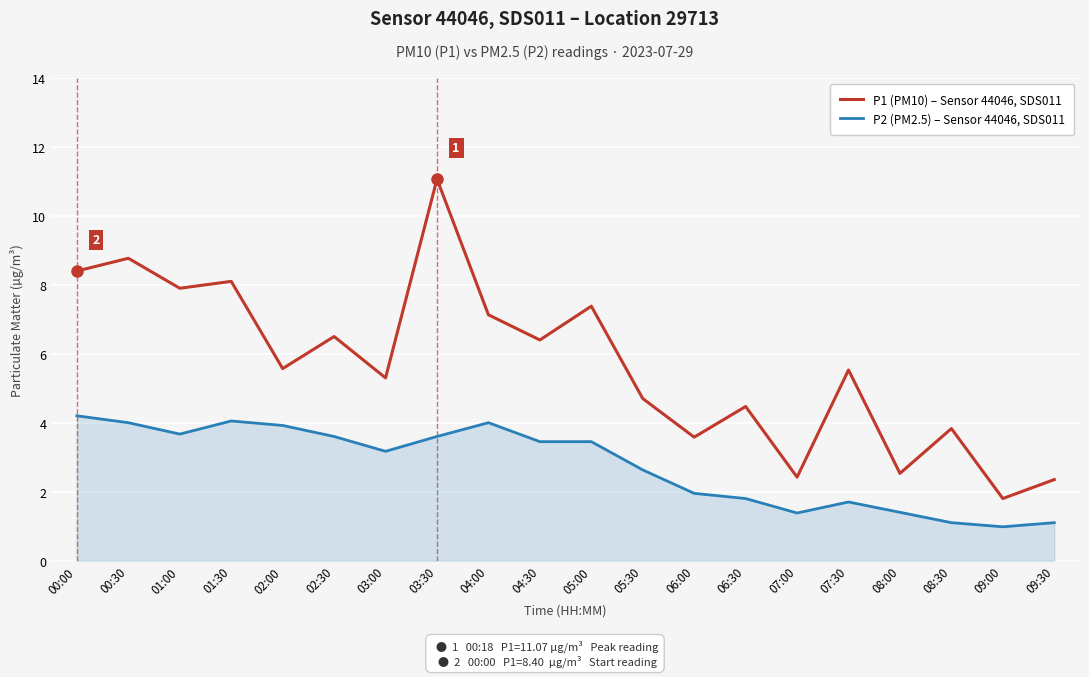

What is the spread (max minus min) of values at 05:30?

2.1